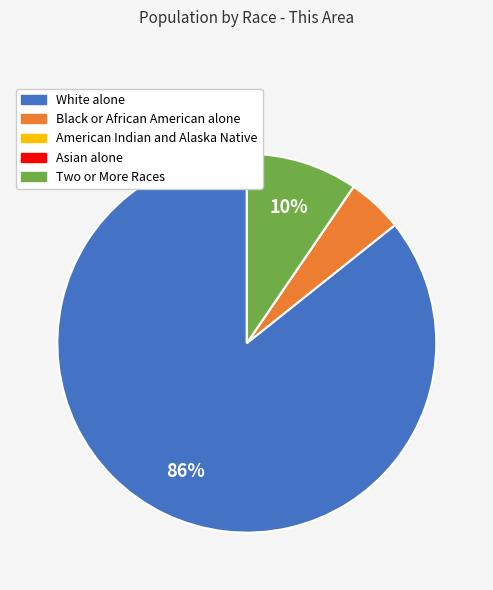

Combined, do Black or African American alone and Two or More Races account for over 50%?

No